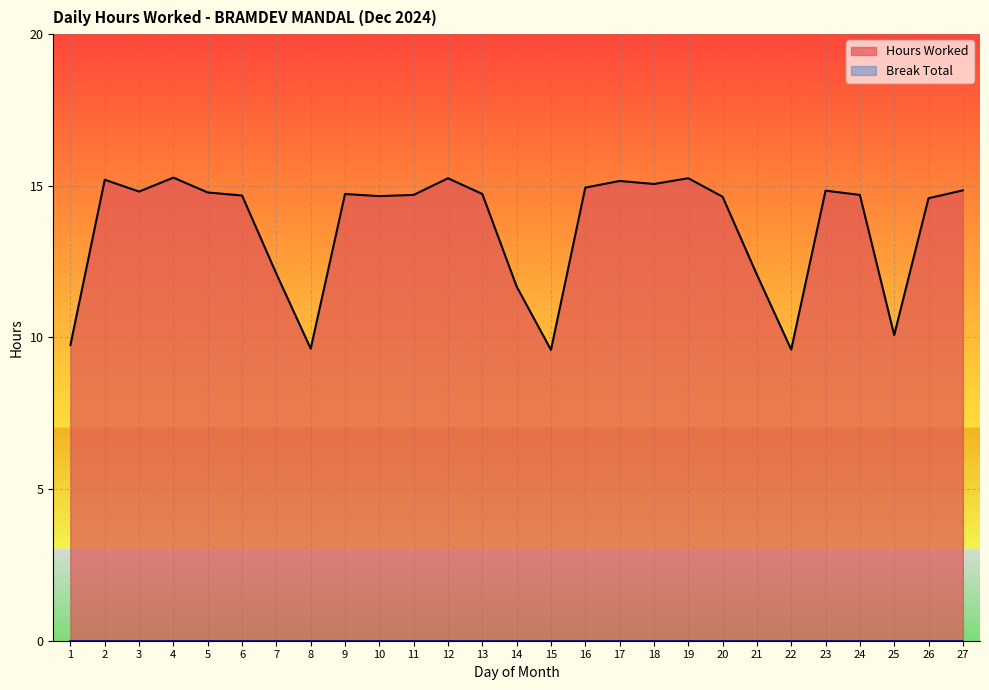

True or false: the data shows 24.2 at 26.

False